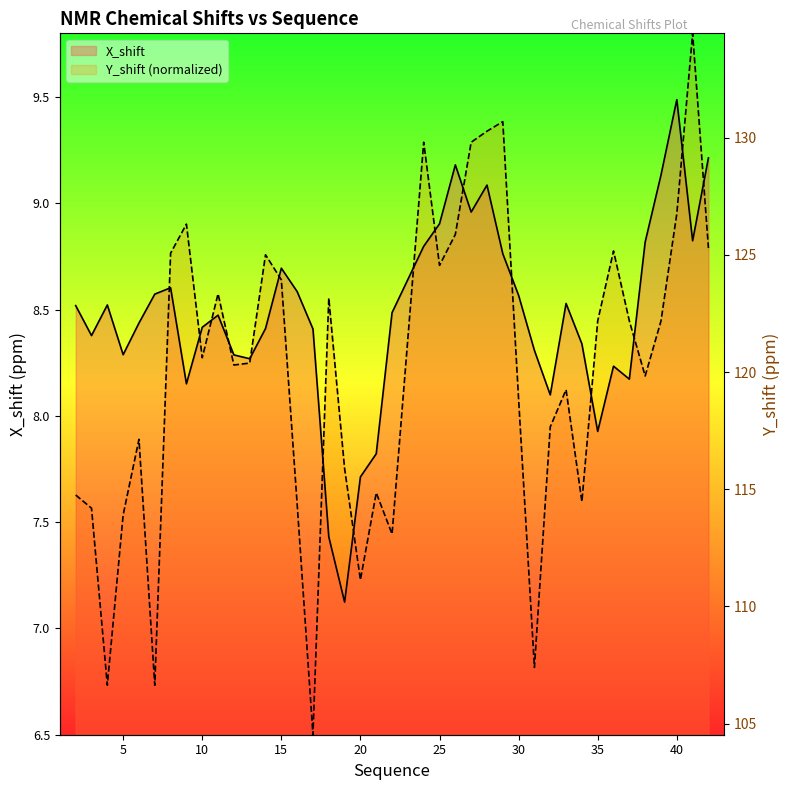

Between which two adjacent categories do X_shift and Y_shift first intersect?

7 and 8